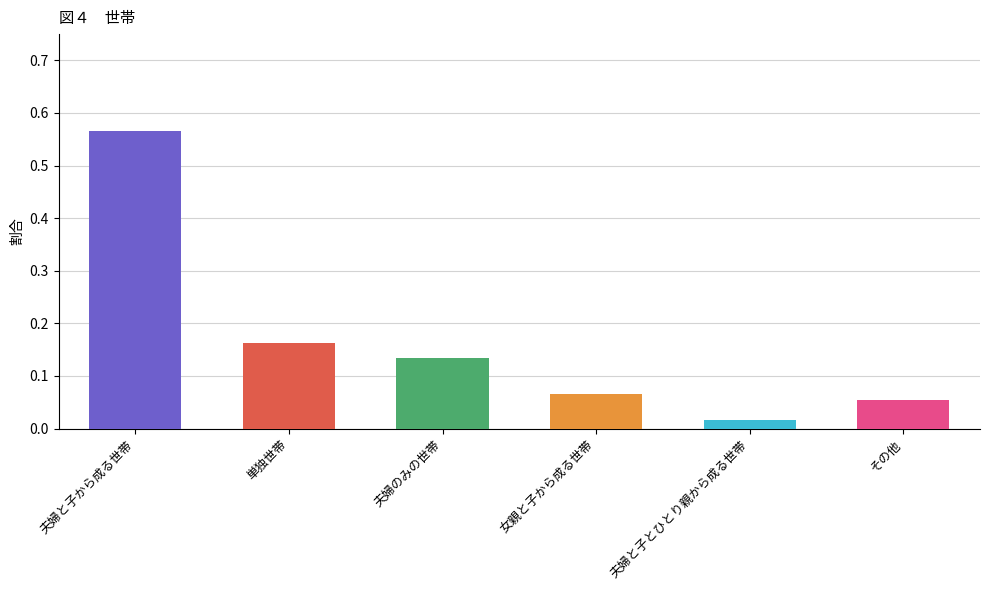

How many categories are shown in the chart?

6